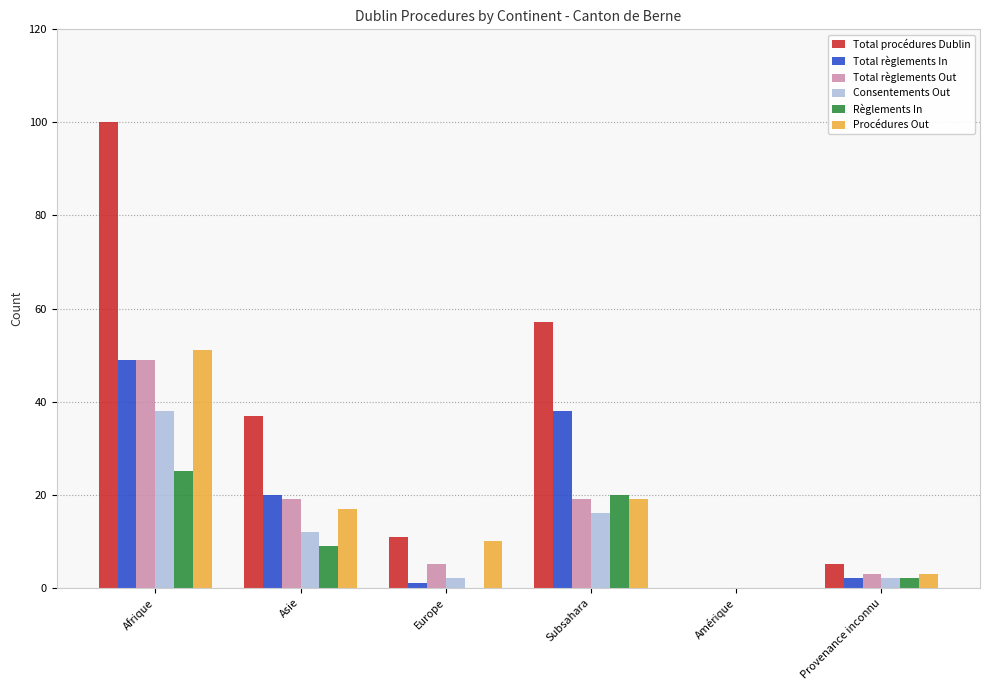

Are the bars horizontal?

No